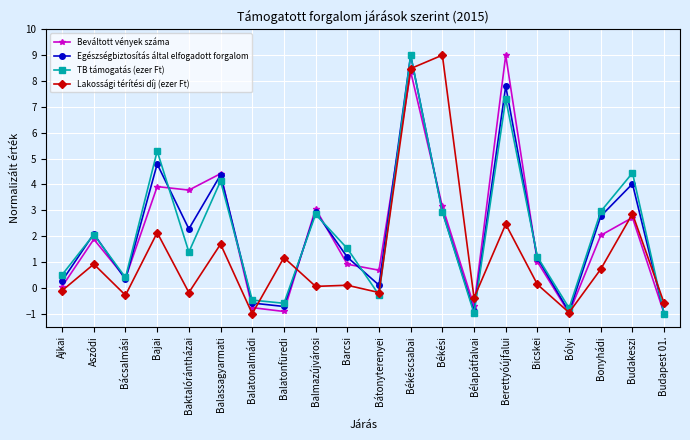

What is the minimum value for Lakossági térítési díj (ezer Ft)?

-1.0